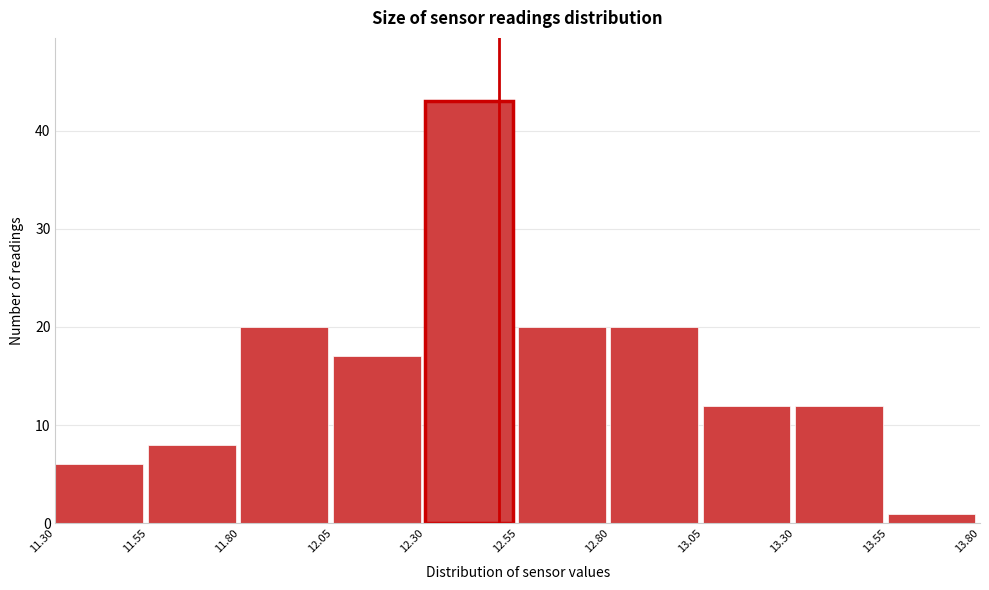

Reading left to right, list every bar in this chart as the range it spans on the x-axis followed by its height. The values are not printed on the chart, so give them approximately, as read against the axis.

11.30 to 11.55: 6
11.55 to 11.80: 8
11.80 to 12.05: 20
12.05 to 12.30: 17
12.30 to 12.55: 43
12.55 to 12.80: 20
12.80 to 13.05: 20
13.05 to 13.30: 12
13.30 to 13.55: 12
13.55 to 13.80: 1